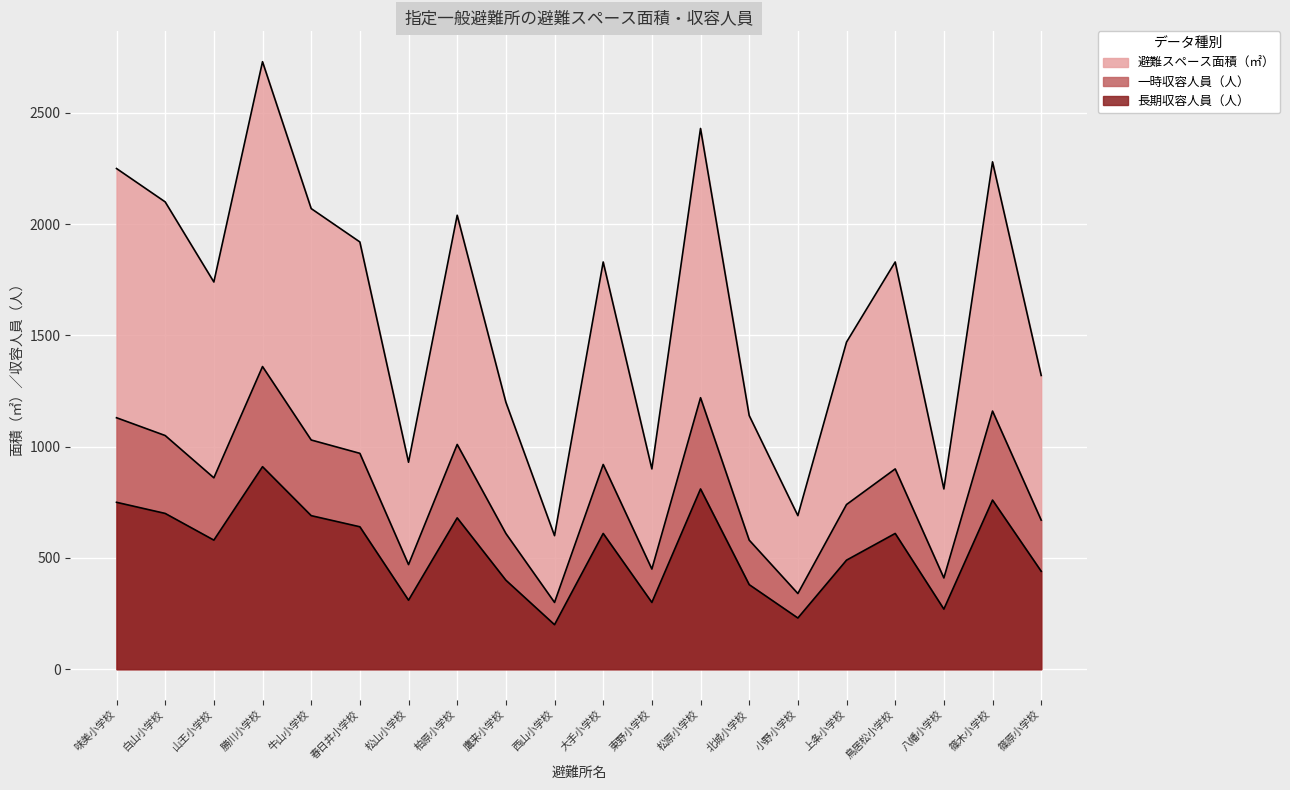

Which series has the largest total across all categories?

避難スペース面積（㎡）